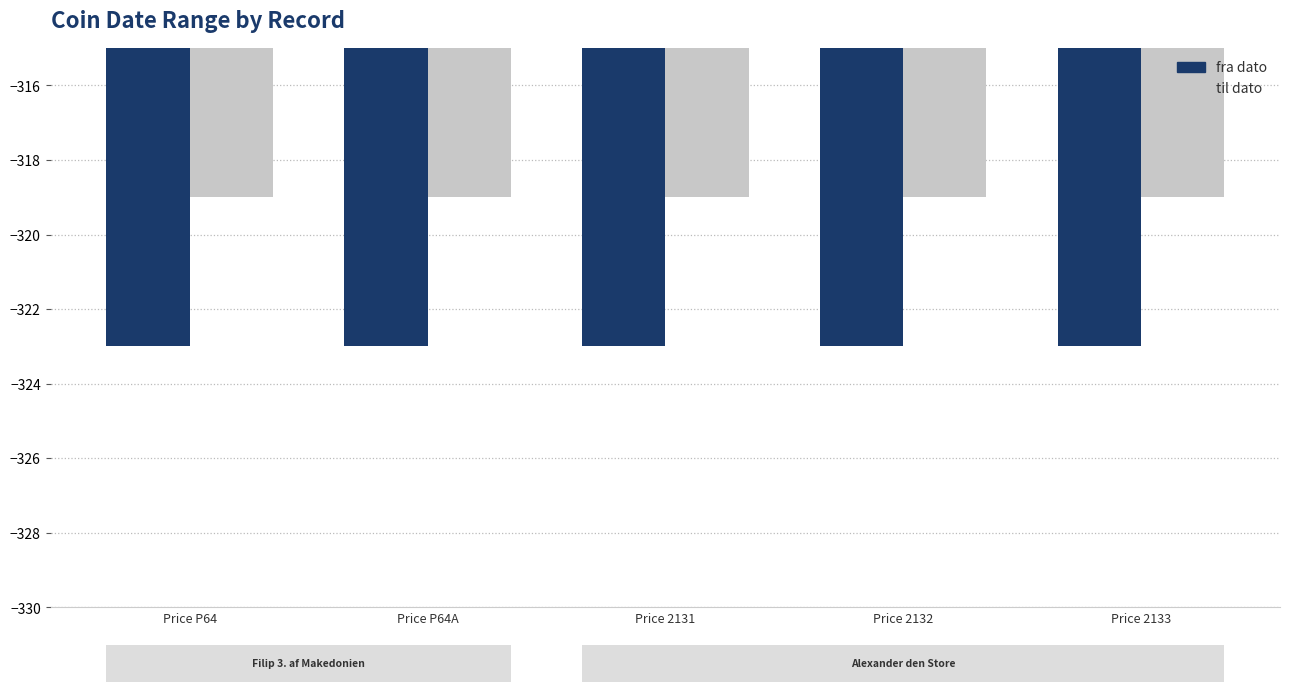

Reading left to right, transcribe all the data shown in this chart.

fra dato: -323	-323	-323	-323	-323
til dato: -319	-319	-319	-319	-319